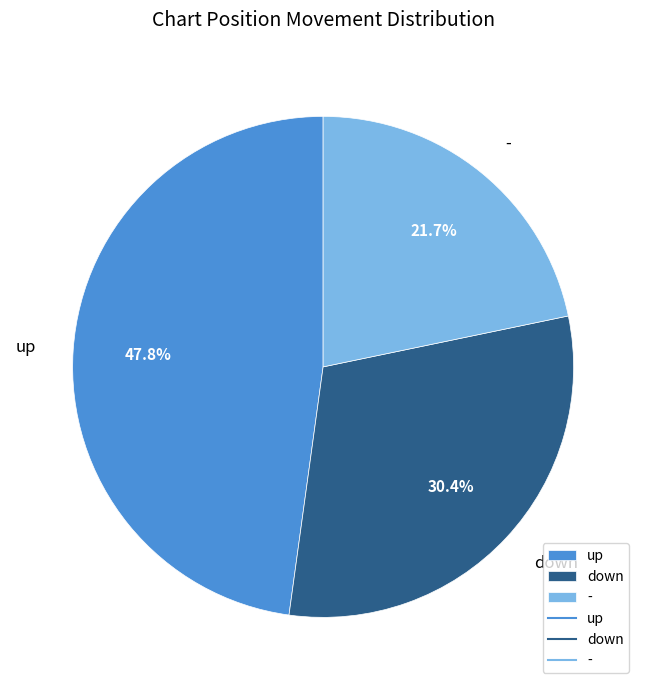

The down slice represents 23% of the pie. True or false?

False